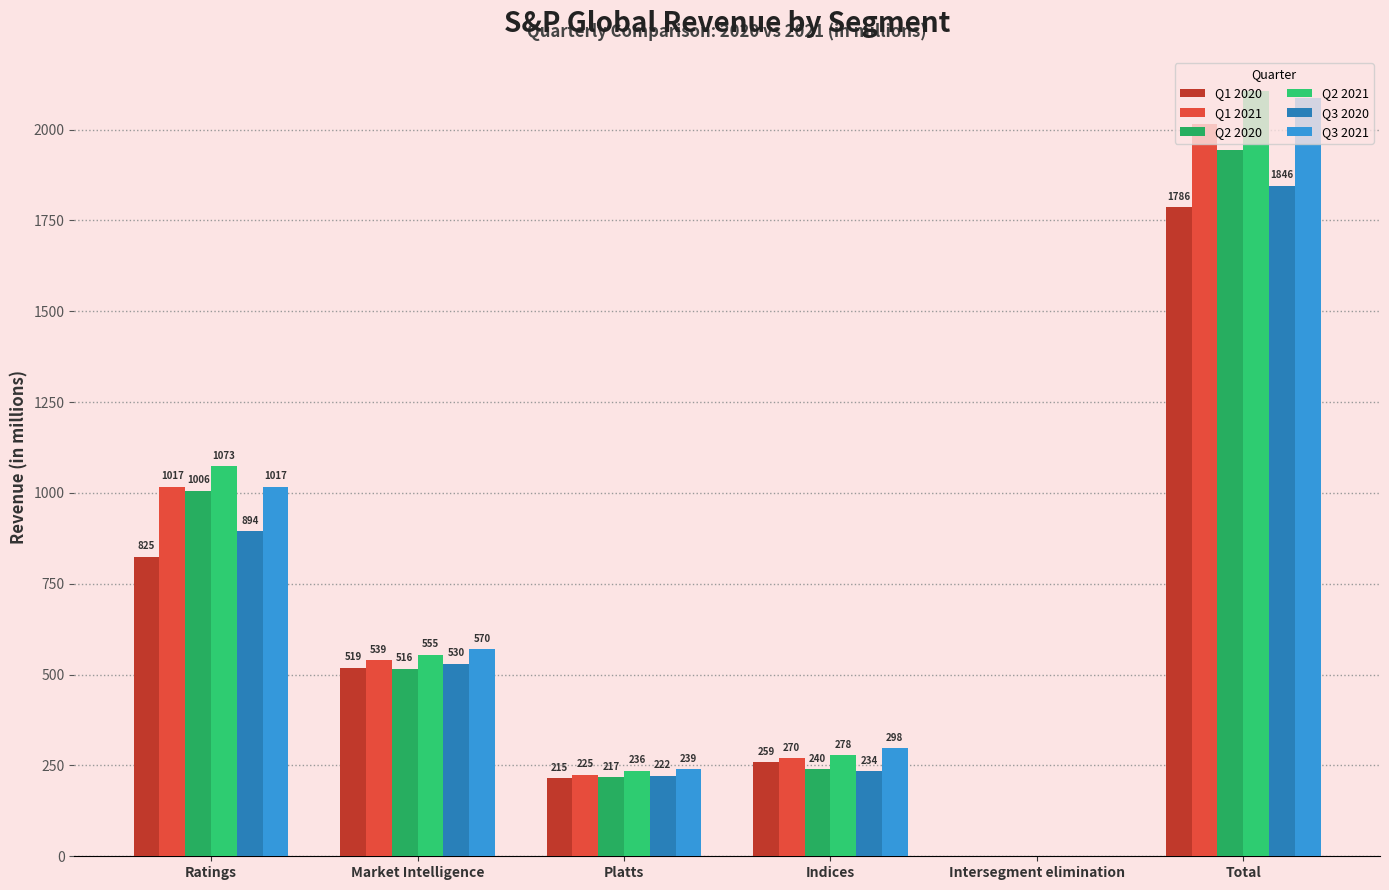

Are the bars grouped side by side (vs. stacked)?

Yes